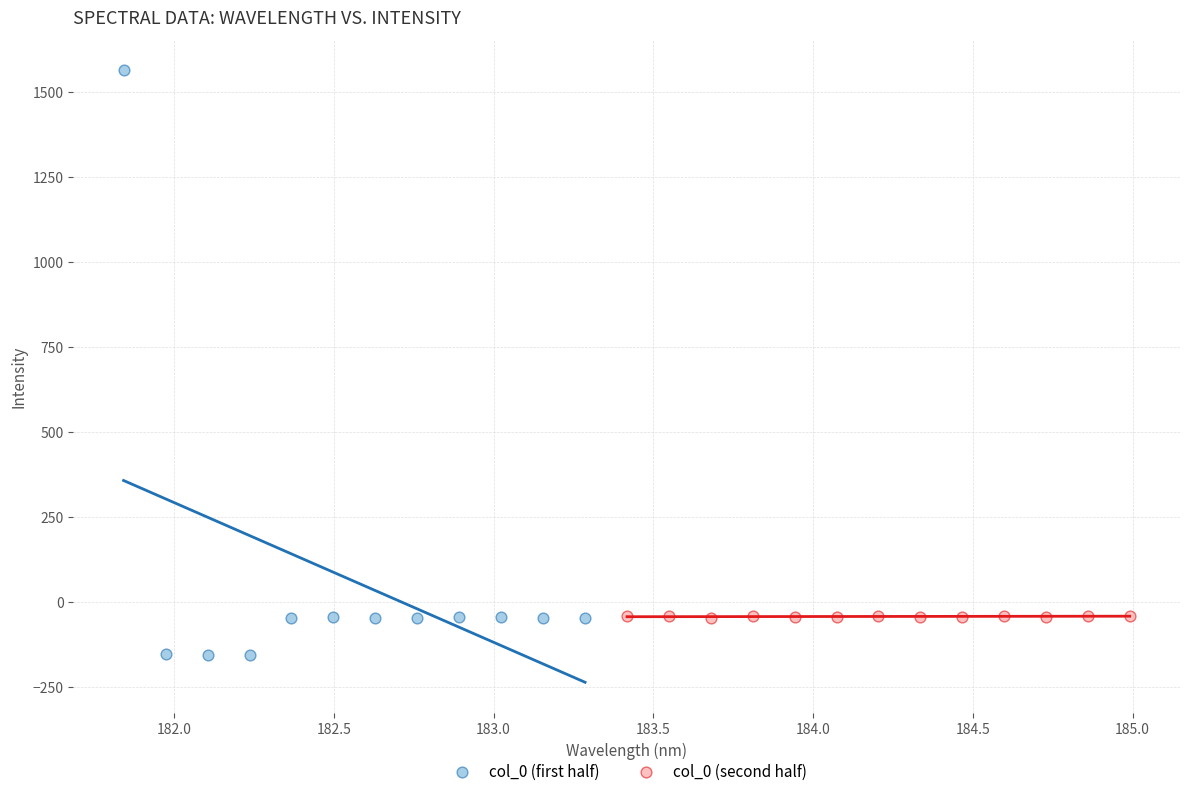

Which series has the widest spread of Y values?

col_0 (first half)